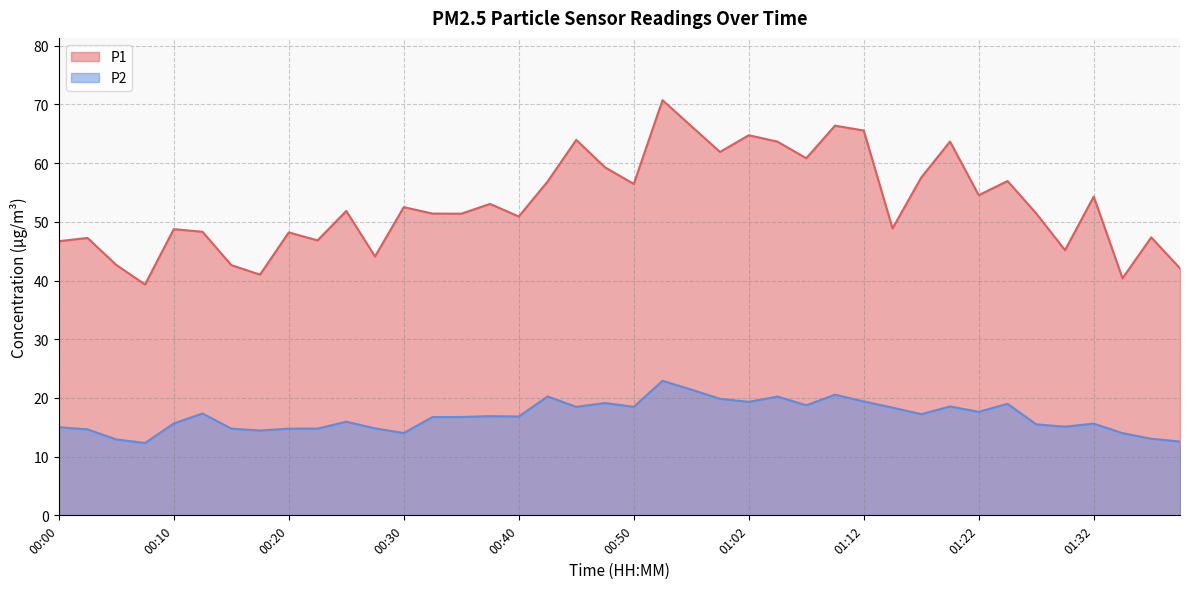

True or false: P1 has a value of 70.7 at 00:52.

True